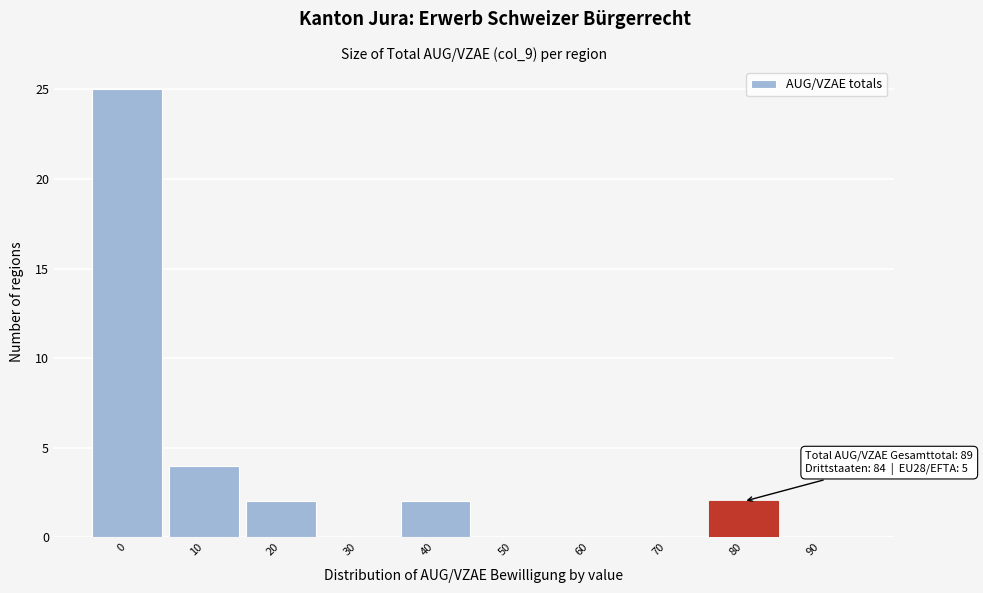

Reading left to right, extract all data points from this chart.

0=25	10=4	20=2	30=0	40=2	50=0	60=0	70=0	80=2	90=0